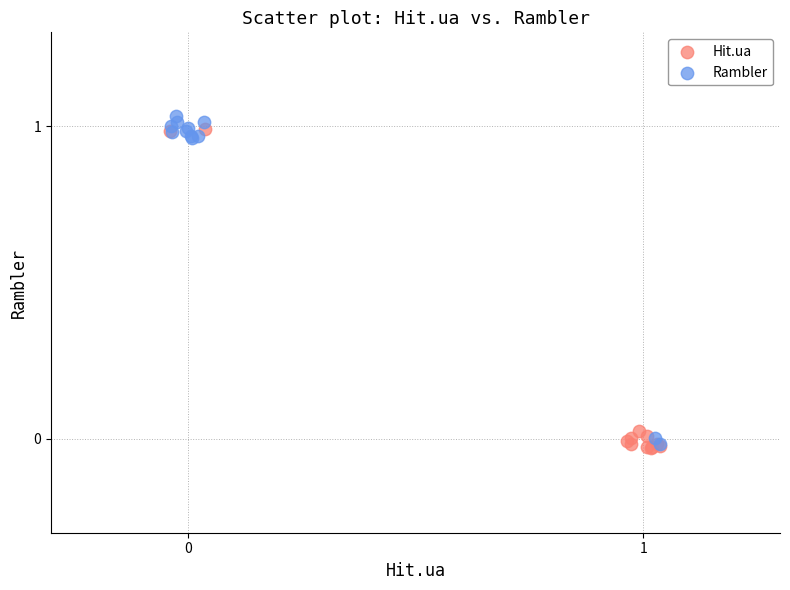

What are all the series names shown in the legend?

Hit.ua, Rambler